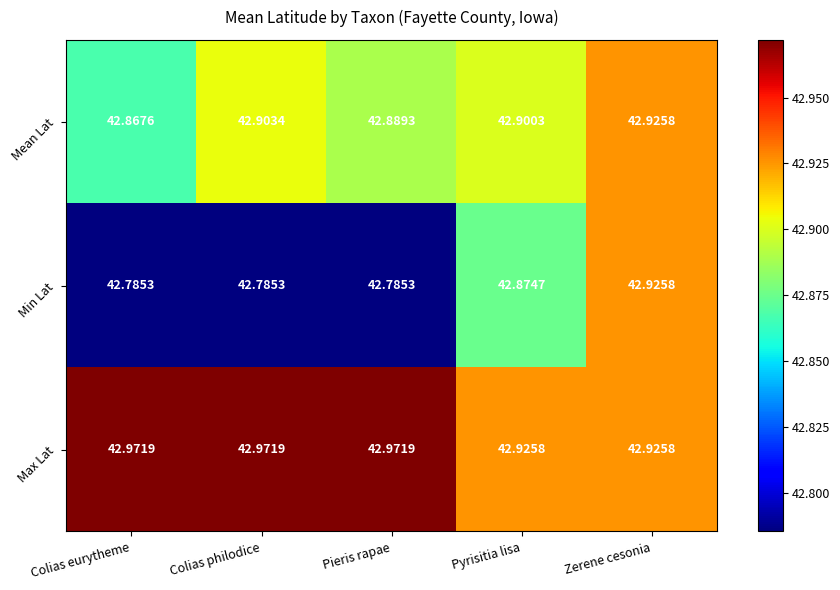

Which series has the largest range (max minus min)?

Min Lat